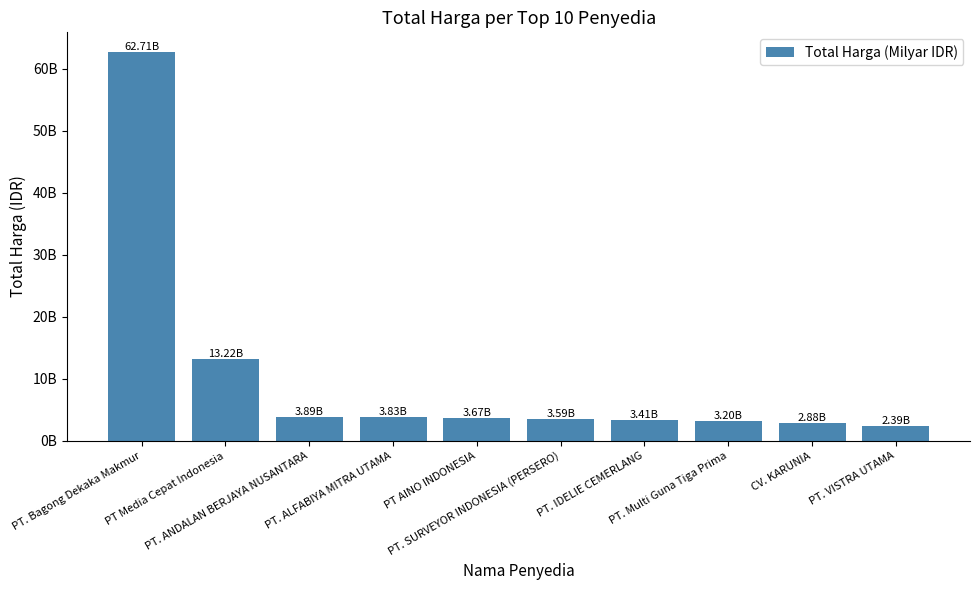

Are the bars horizontal?

No